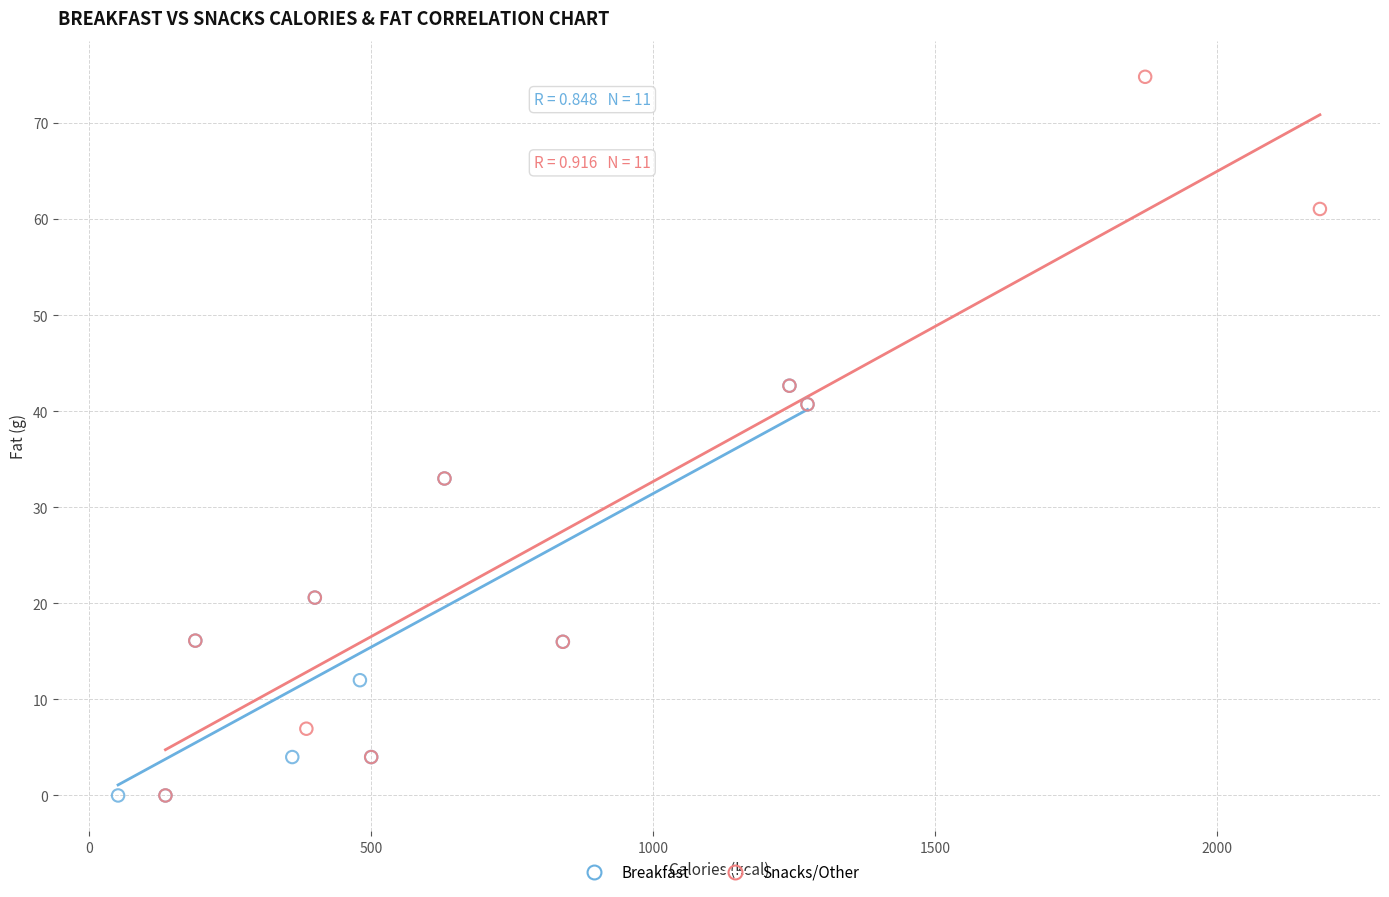

Which series reaches the maximum Y coordinate?

Snacks/Other